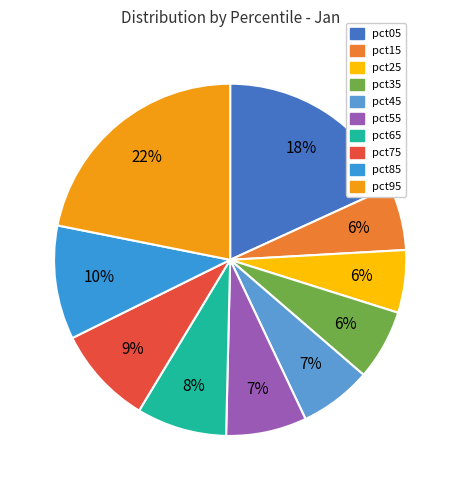

To the nearest percent, what percentage of the pie is pct15?

6%